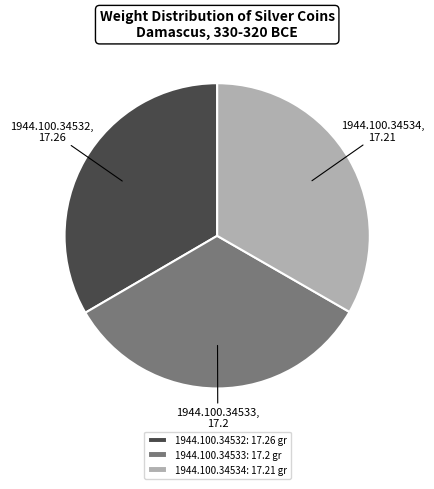

Is there any slice that represents more than half of the pie?

No